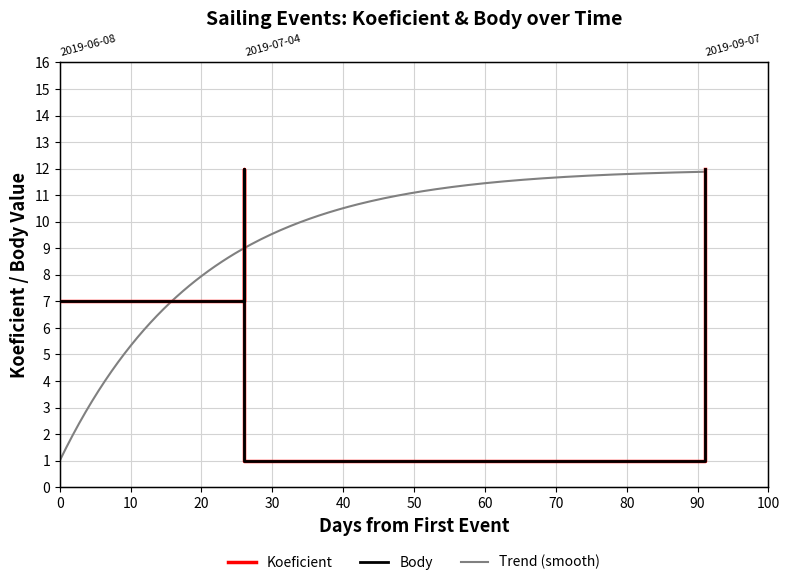

In Body, how many points are lower than both neighbors (excluding endpoints)?

1